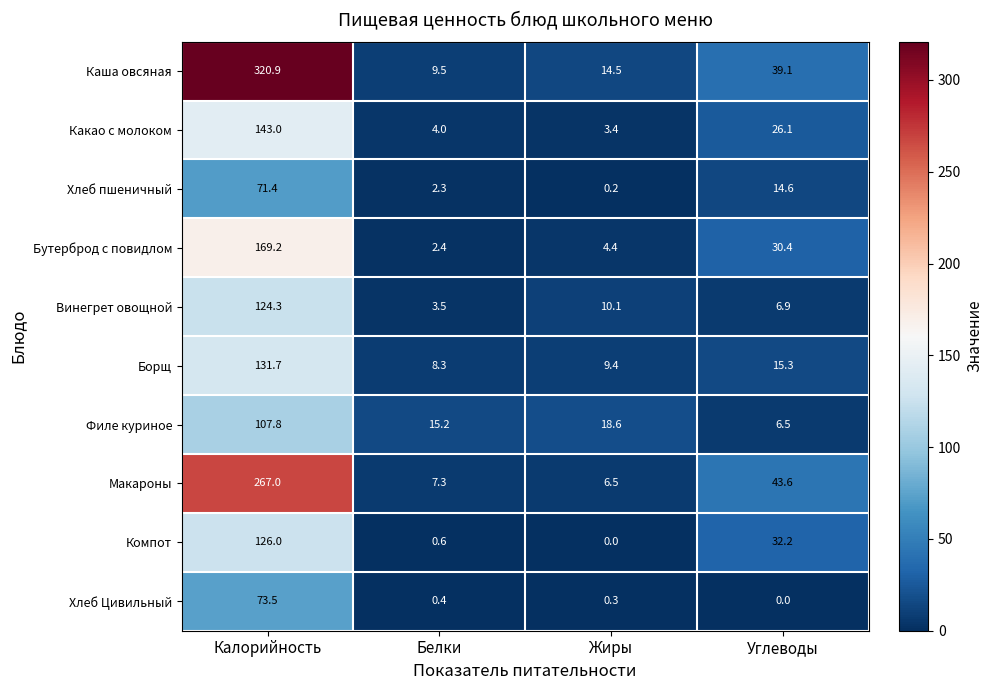

At which label is Макароны closest to 136?

Углеводы